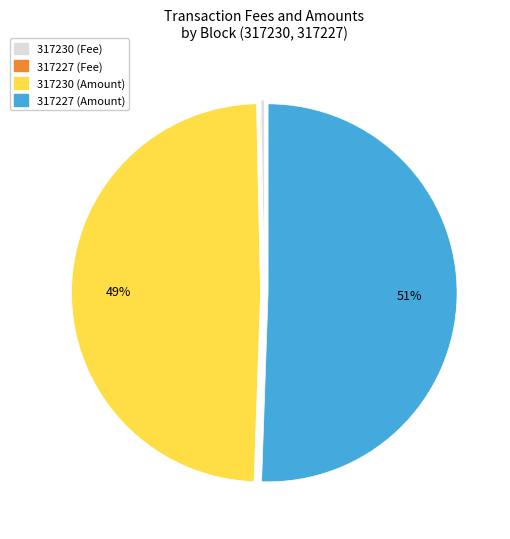

Is it true that 317230 (Amount) is 40% of the pie?

False